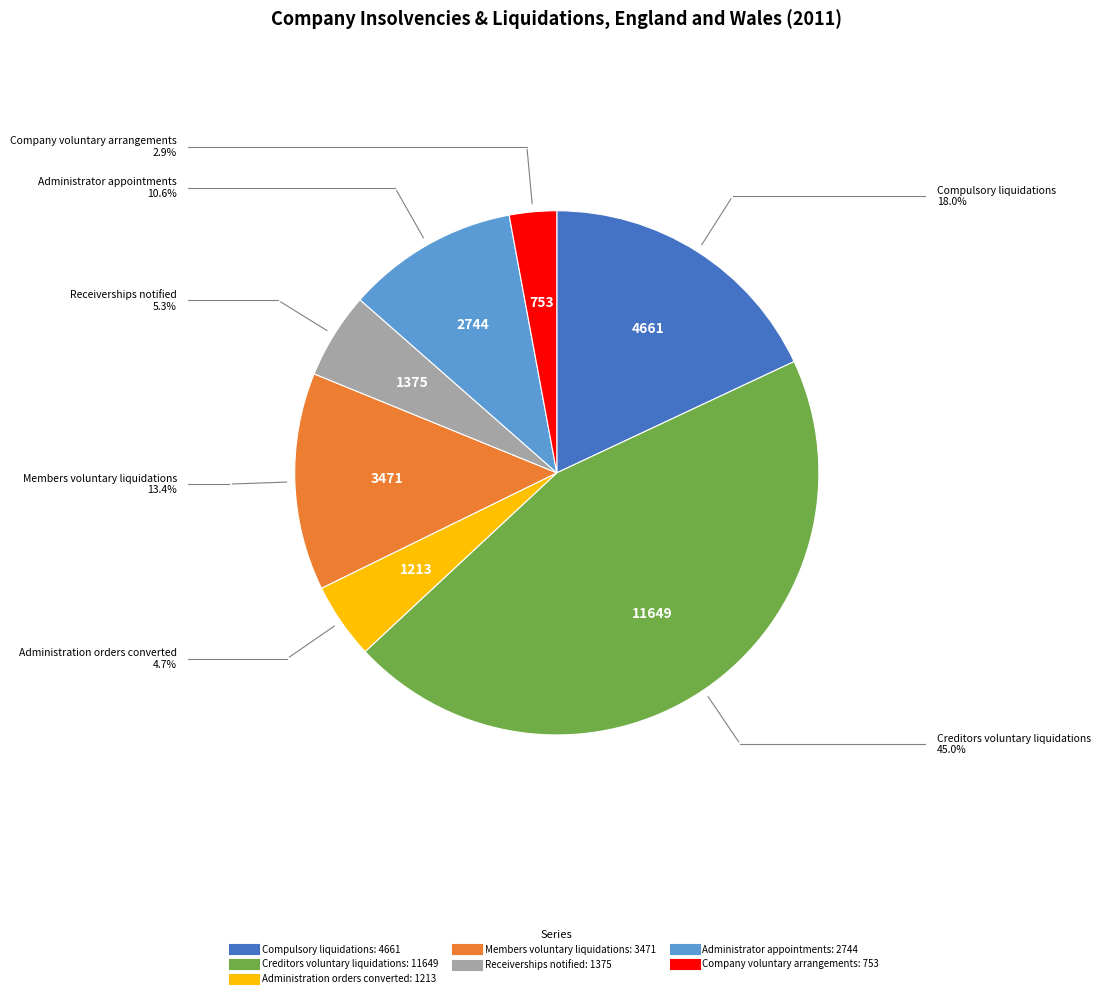

Approximately how many times larger is the value at Company voluntary arrangements compared to Creditors voluntary liquidations?

0.1